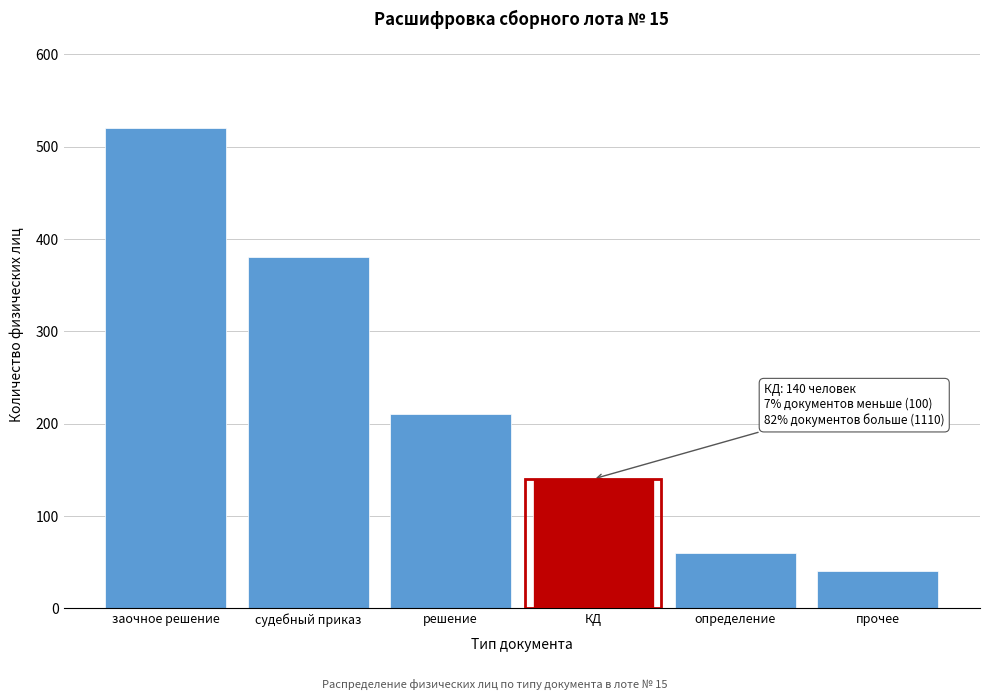

Reading right to left, transcribe all the data shown in this chart.

40	60	140	210	380	520